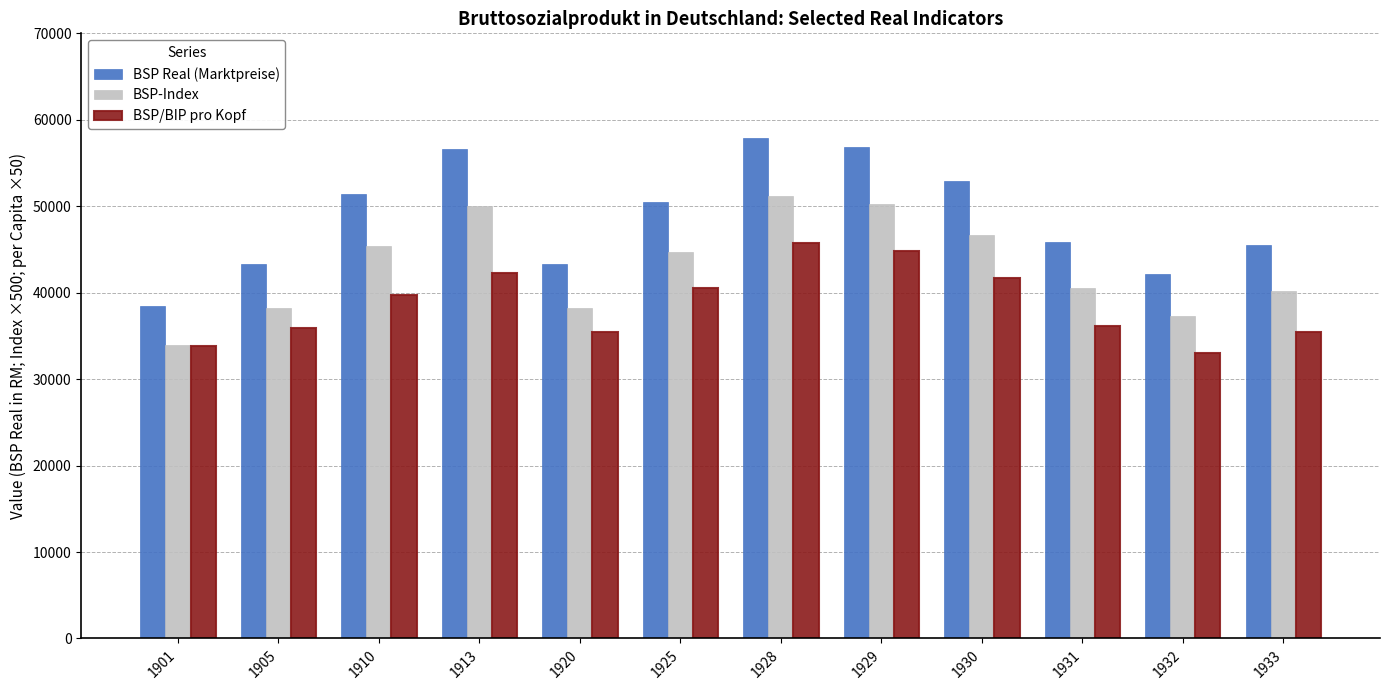

How many bars are there in each group?

3